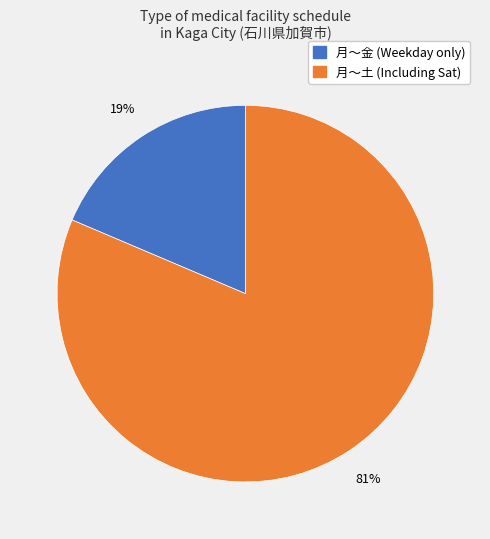

To the nearest percent, what is the average slice percentage?

50%